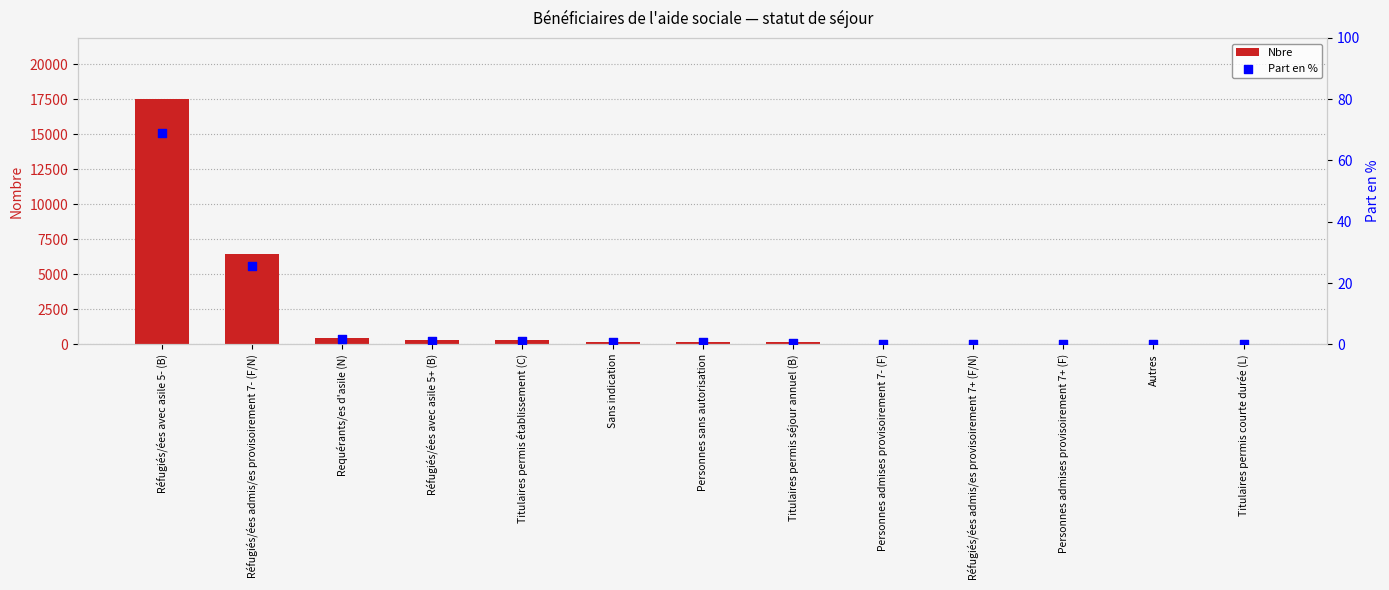

Is the value of Nbre at Réfugiés/ées avec asile 5+ (B) greater than the value of Part en % at Réfugiés/ées admis/es provisoirement 7+ (F/N)?

Yes